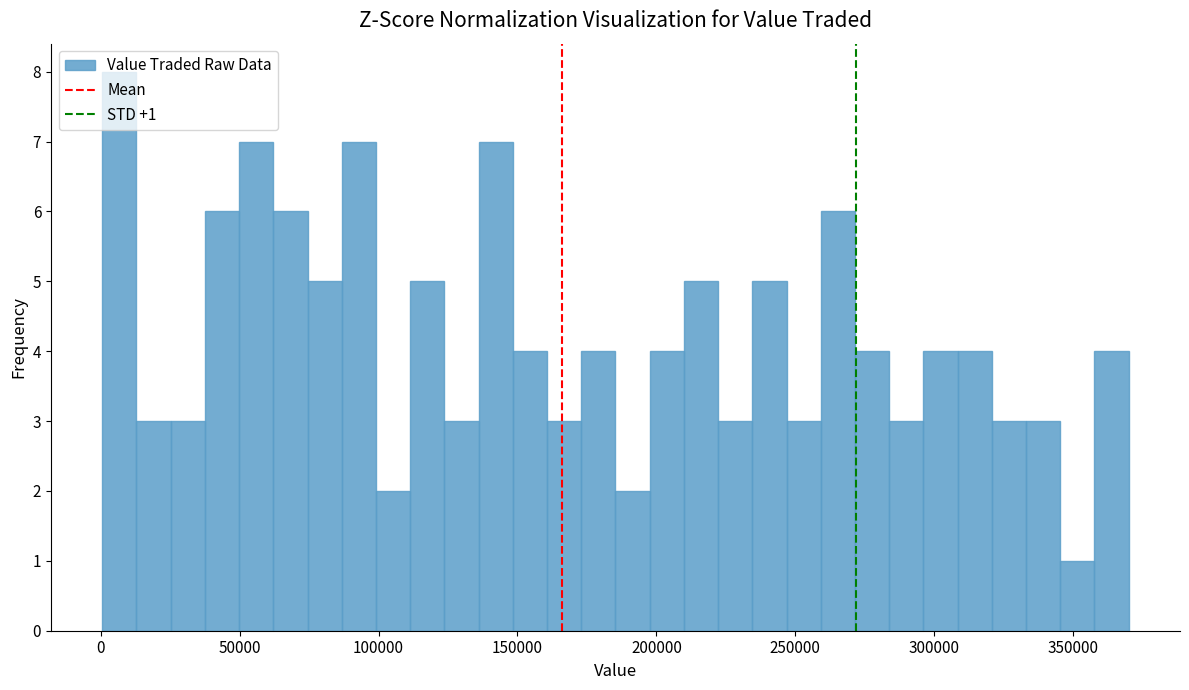

Read against the x-axis, roughly where is the centre of the tallest bar?

5000